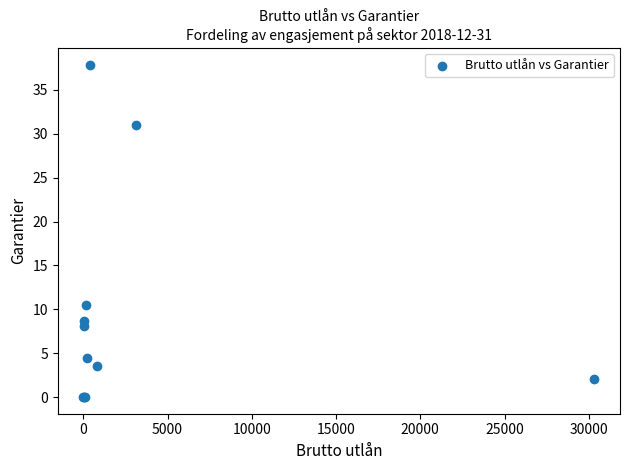

What Y value in the scatter plot is closest to 18?

10.5